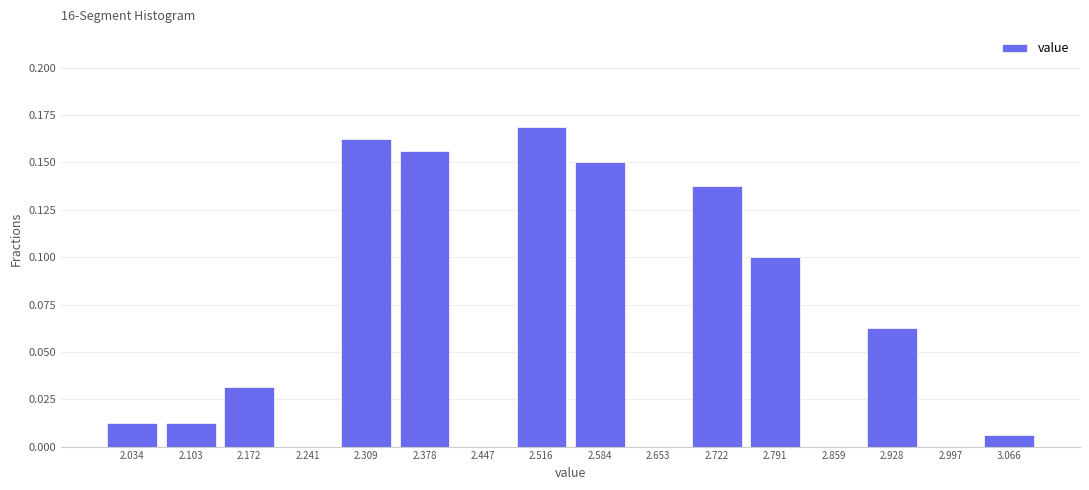

Reading left to right, list every bar in this chart as the range it spans on the x-axis followed by its height. Neither the bar edges nor the heights are printed on the chart, so give them approximately, as read against the axes.

2.00 to 2.07: 0.015
2.07 to 2.14: 0.015
2.14 to 2.21: 0.030
2.21 to 2.28: 0
2.28 to 2.34: 0.165
2.34 to 2.41: 0.155
2.41 to 2.48: 0
2.48 to 2.55: 0.170
2.55 to 2.62: 0.150
2.62 to 2.69: 0
2.69 to 2.76: 0.140
2.76 to 2.83: 0.100
2.83 to 2.89: 0
2.89 to 2.96: 0.065
2.96 to 3.03: 0
3.03 to 3.10: 0.005